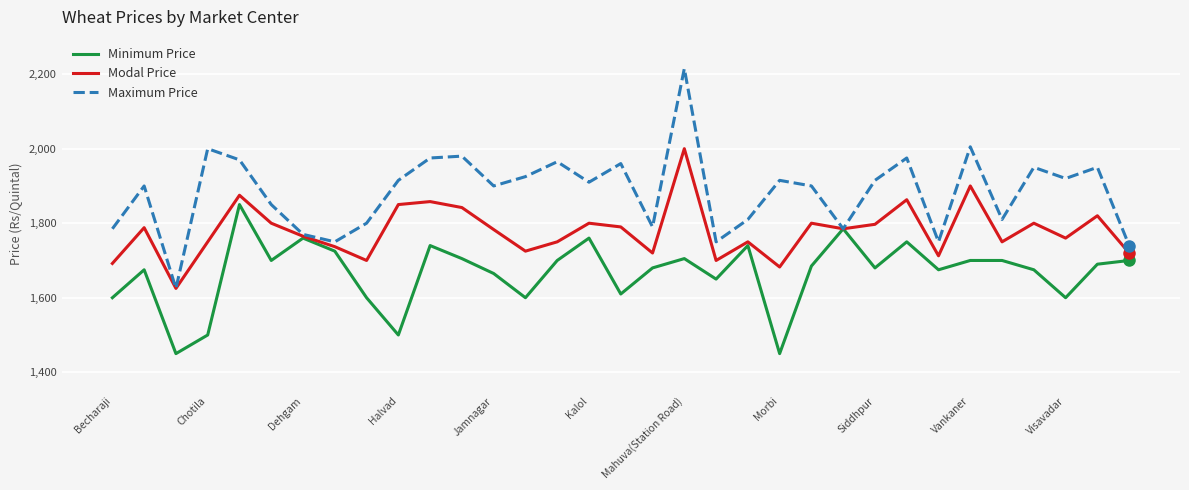

What is the greatest value displayed?

2215.0